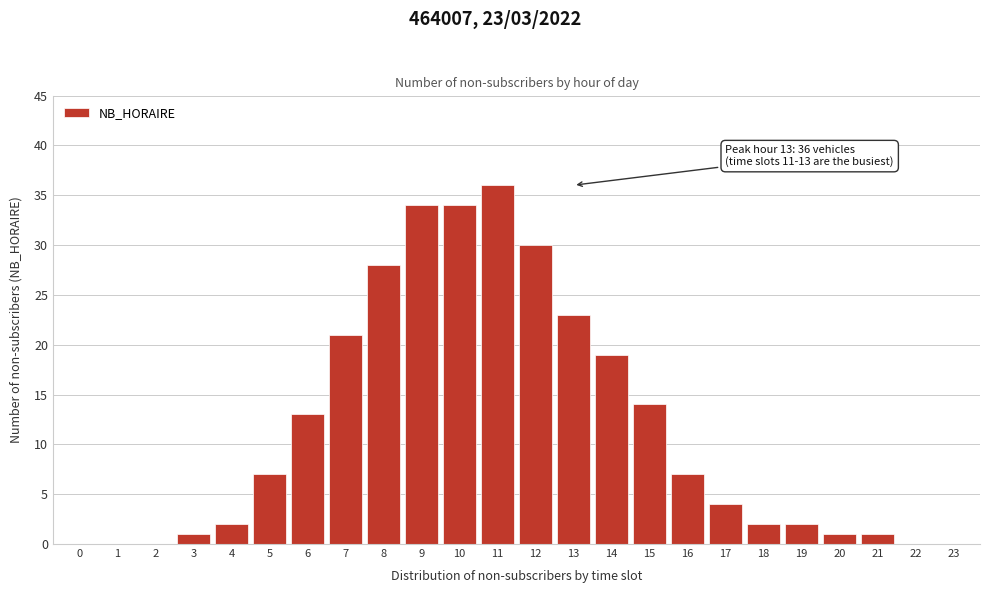

Reading left to right, extract all data points from this chart.

0=0	1=0	2=0	3=1	4=2	5=7	6=13	7=21	8=28	9=34	10=34	11=36	12=30	13=23	14=19	15=14	16=7	17=4	18=2	19=2	20=1	21=1	22=0	23=0